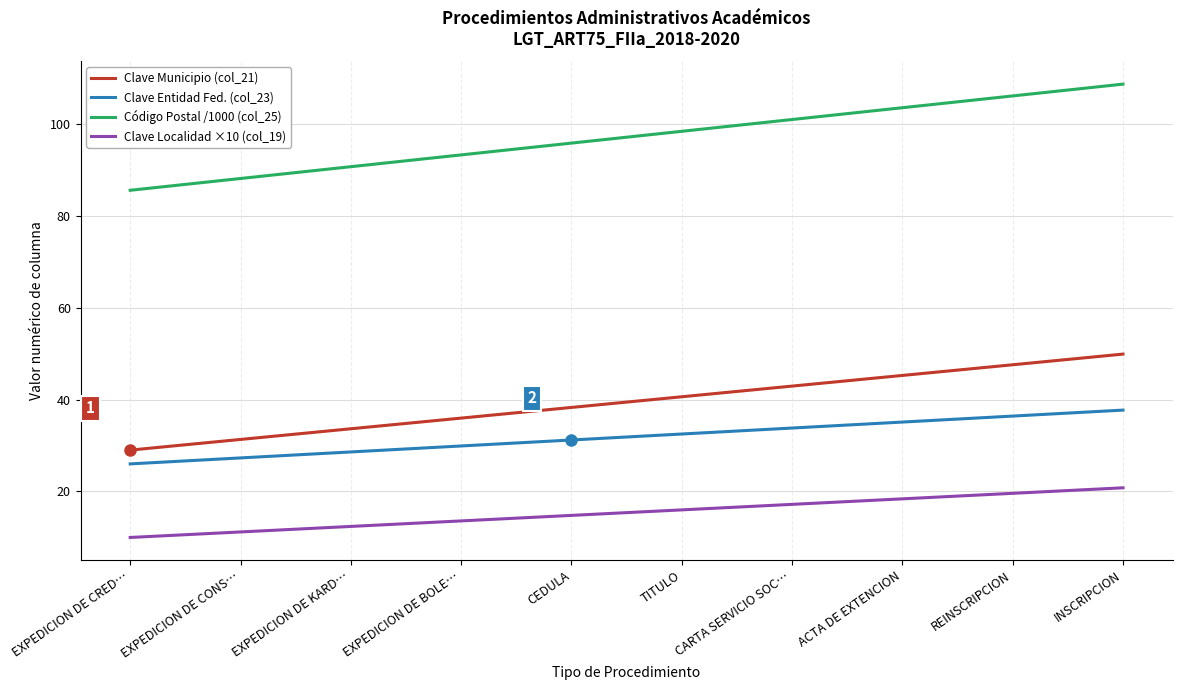

At which label is Clave Entidad Fed. (col_23) closest to 31?

CEDULA